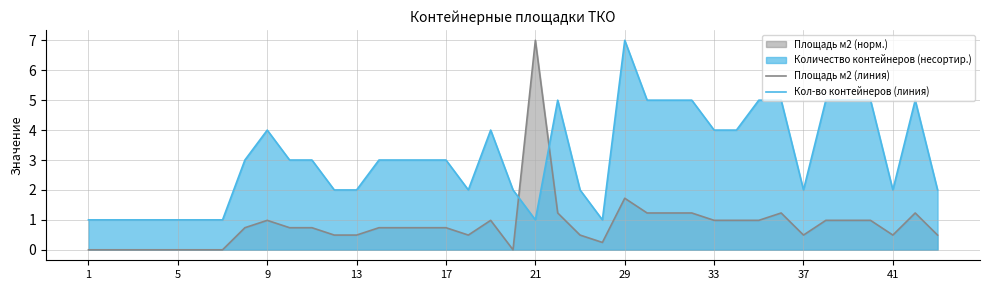

At how many categories does at least one series exceed 6?

2